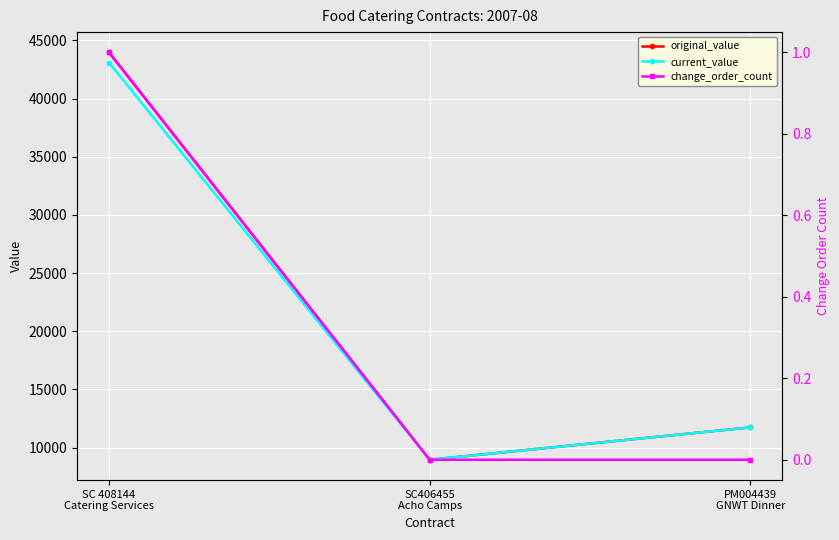

How many data points in change_order_count are above 0?

1